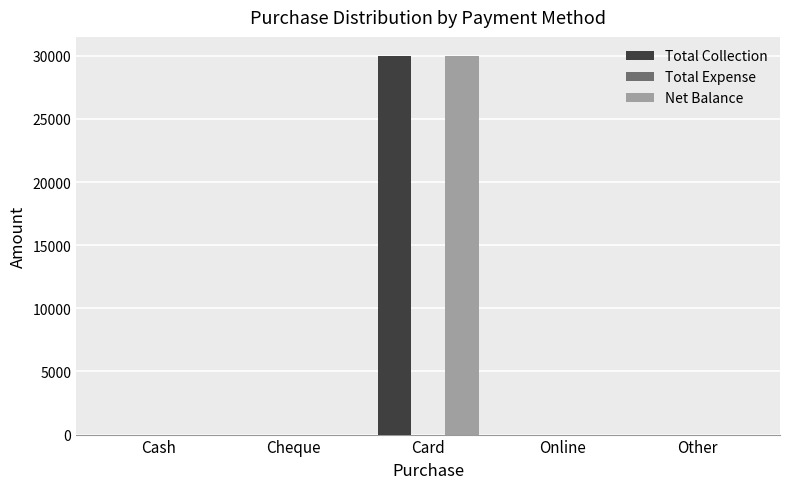

What is the sum of all Net Balance values?

30000